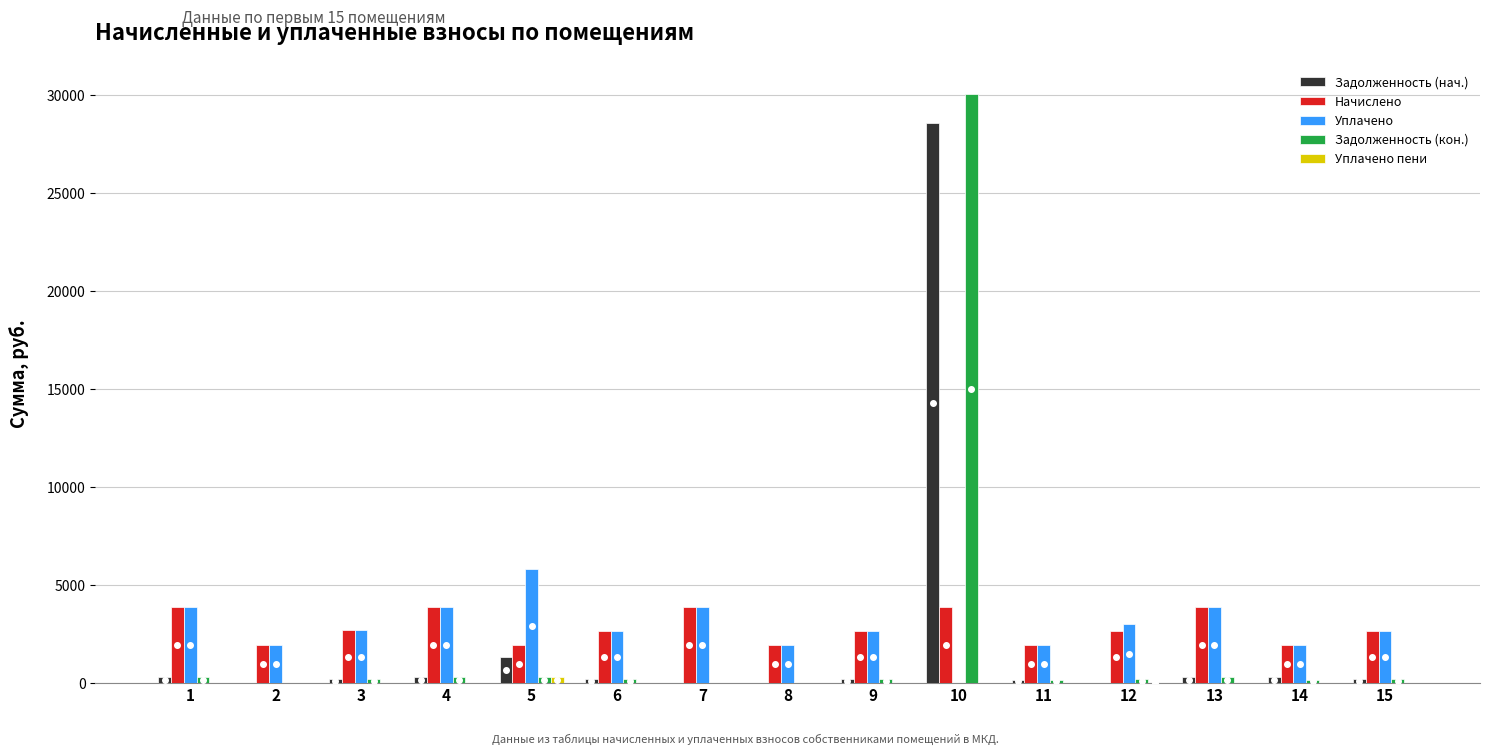

What is the maximum value for Задолженность (кон.)?

30055.6